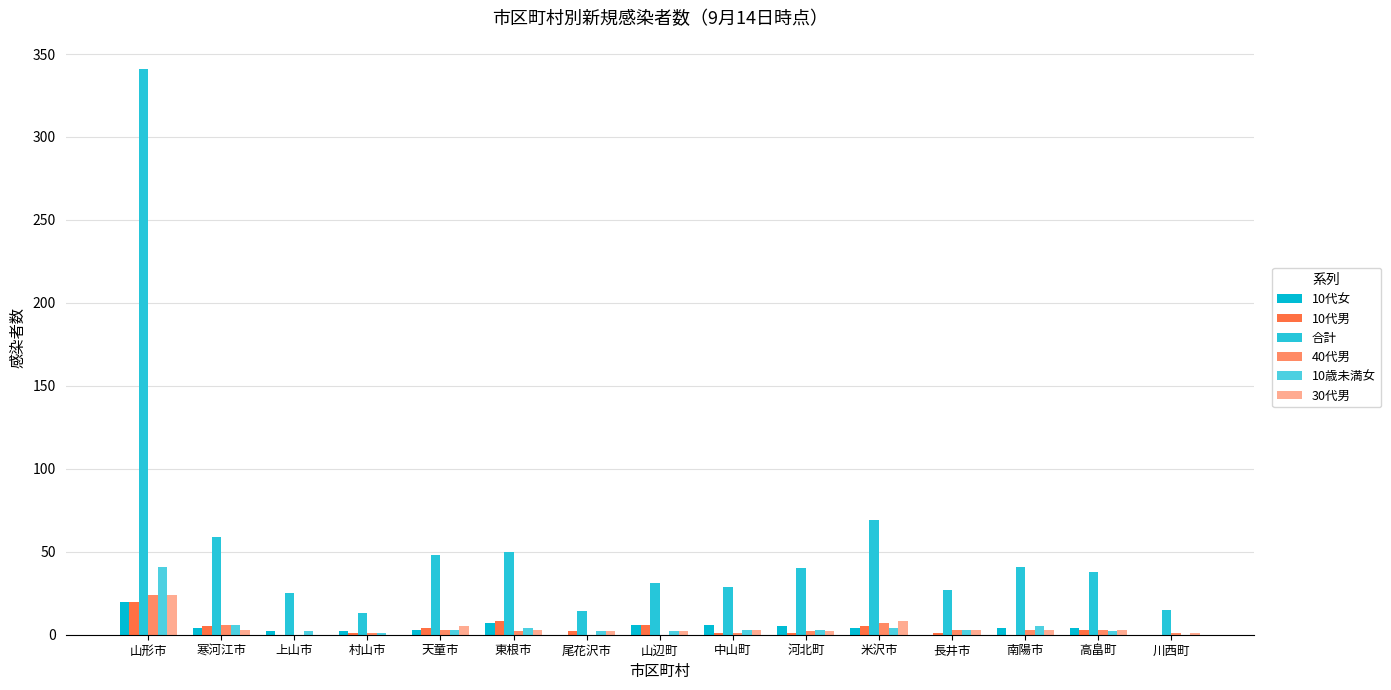

True or false: 10代男 has a value of 2 at 尾花沢市.

True